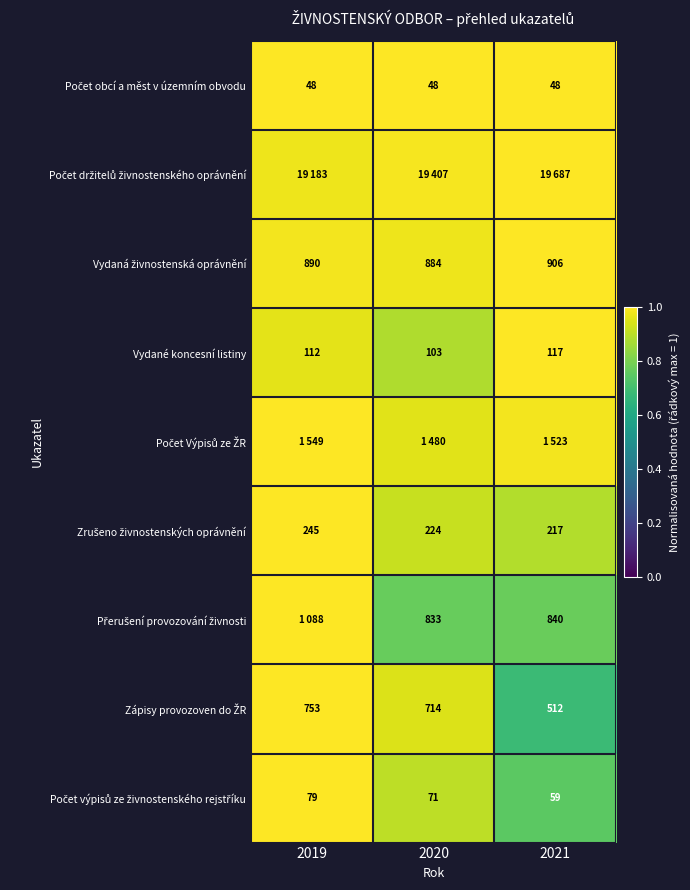

True or false: Počet obcí a měst v územním obvodu has a value of 1.0 at 2019.

True